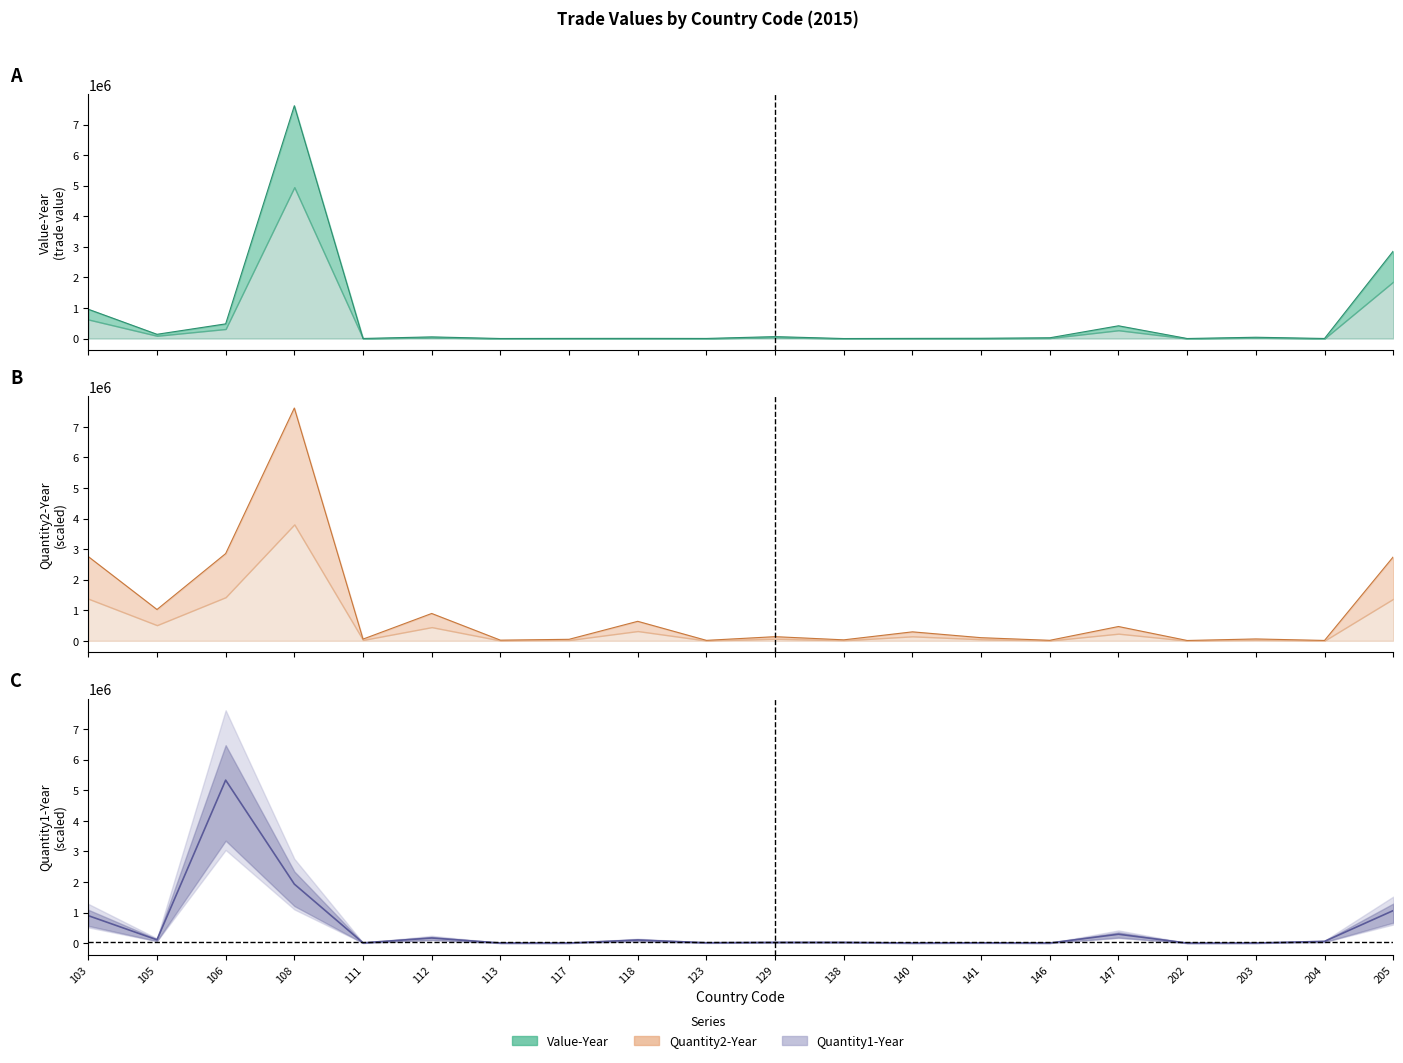

What are all the series names shown in the legend?

Value-Year, Quantity1-Year, Quantity2-Year